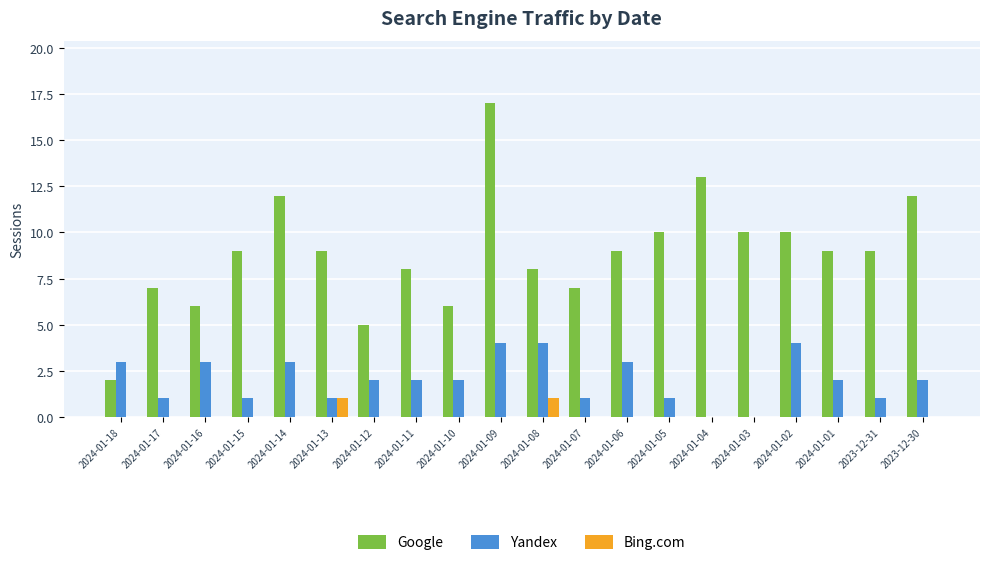

Reading right to left, list all the values displayed in this chart.

Google: 2023-12-30=12	2023-12-31=9	2024-01-01=9	2024-01-02=10	2024-01-03=10	2024-01-04=13	2024-01-05=10	2024-01-06=9	2024-01-07=7	2024-01-08=8	2024-01-09=17	2024-01-10=6	2024-01-11=8	2024-01-12=5	2024-01-13=9	2024-01-14=12	2024-01-15=9	2024-01-16=6	2024-01-17=7	2024-01-18=2
Yandex: 2023-12-30=2	2023-12-31=1	2024-01-01=2	2024-01-02=4	2024-01-03=0	2024-01-04=0	2024-01-05=1	2024-01-06=3	2024-01-07=1	2024-01-08=4	2024-01-09=4	2024-01-10=2	2024-01-11=2	2024-01-12=2	2024-01-13=1	2024-01-14=3	2024-01-15=1	2024-01-16=3	2024-01-17=1	2024-01-18=3
Bing.com: 2023-12-30=0	2023-12-31=0	2024-01-01=0	2024-01-02=0	2024-01-03=0	2024-01-04=0	2024-01-05=0	2024-01-06=0	2024-01-07=0	2024-01-08=1	2024-01-09=0	2024-01-10=0	2024-01-11=0	2024-01-12=0	2024-01-13=1	2024-01-14=0	2024-01-15=0	2024-01-16=0	2024-01-17=0	2024-01-18=0